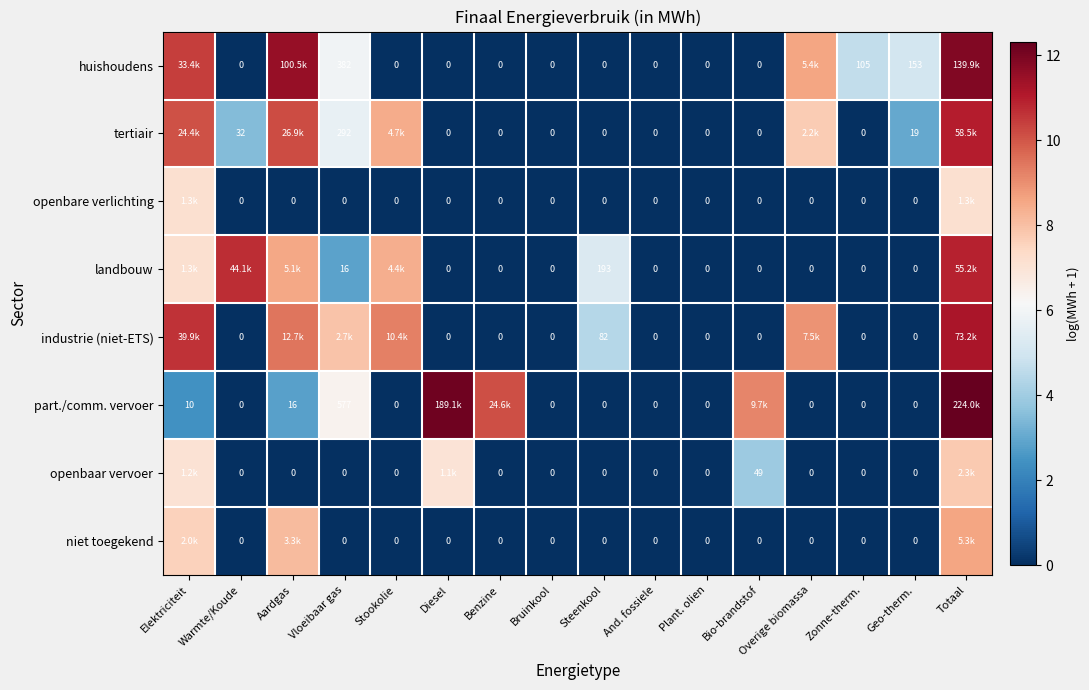

What is the highest value of the tertiair series?

11.0